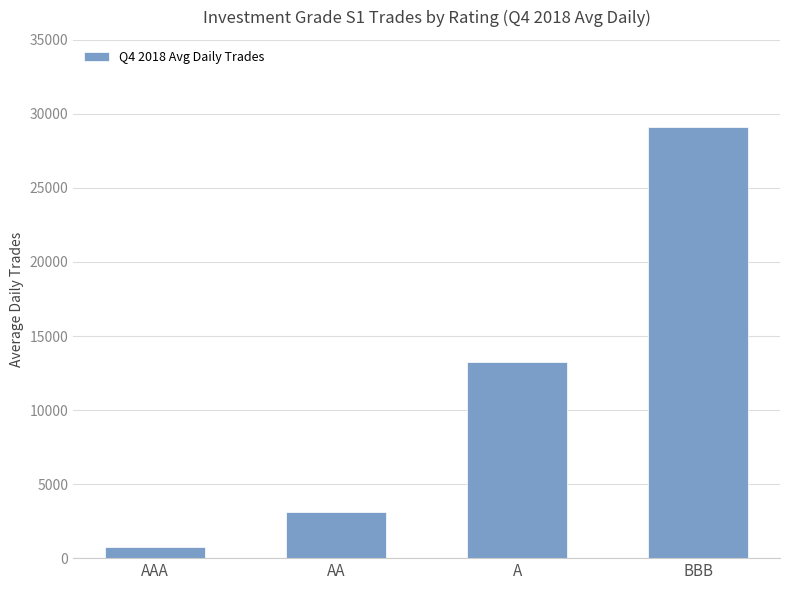

Approximately how many times larger is the value at BBB compared to A?

2.2